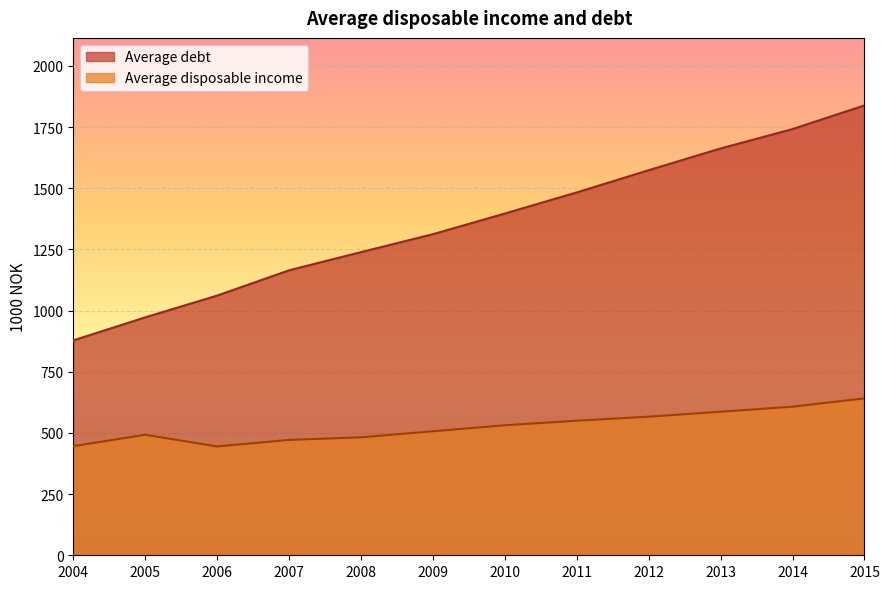

What is the spread (max minus min) of values at 2012?

1007.4